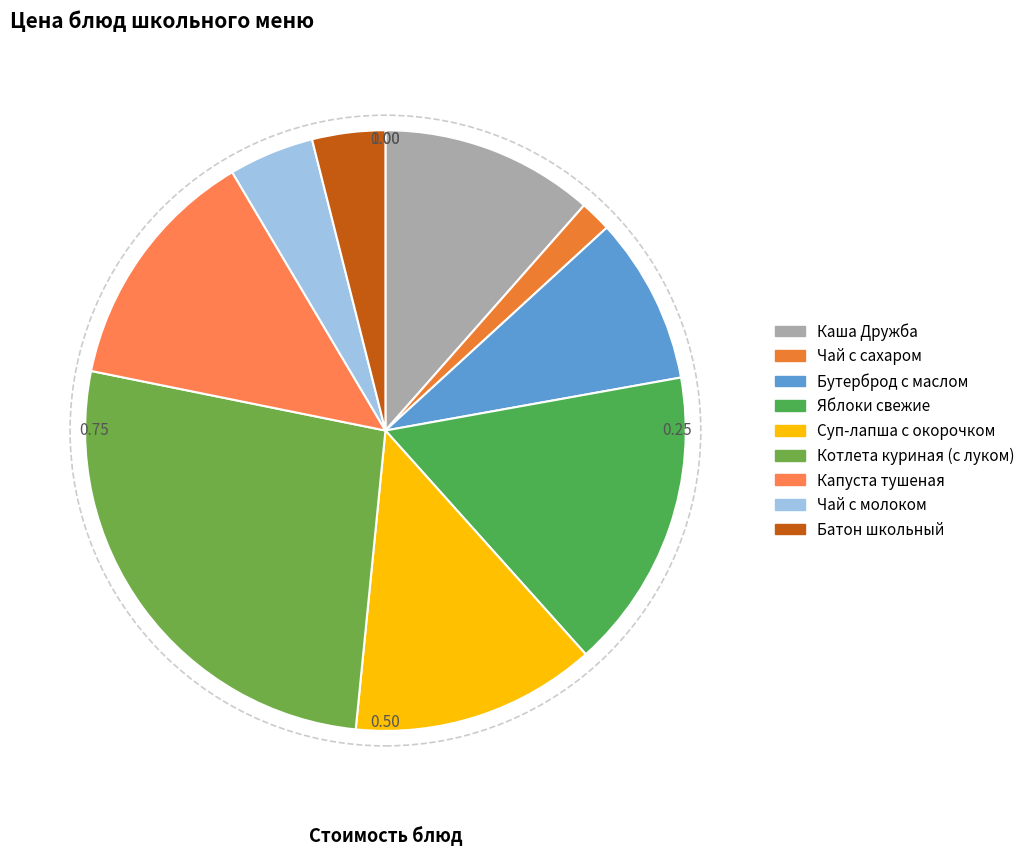

To the nearest percent, what is the combined percentage of Яблоки свежие and Каша Дружба?

28%